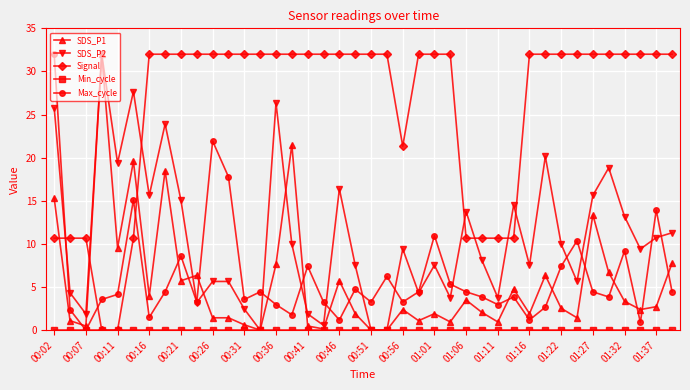

What is the average value of the Max_cycle series?

6.3